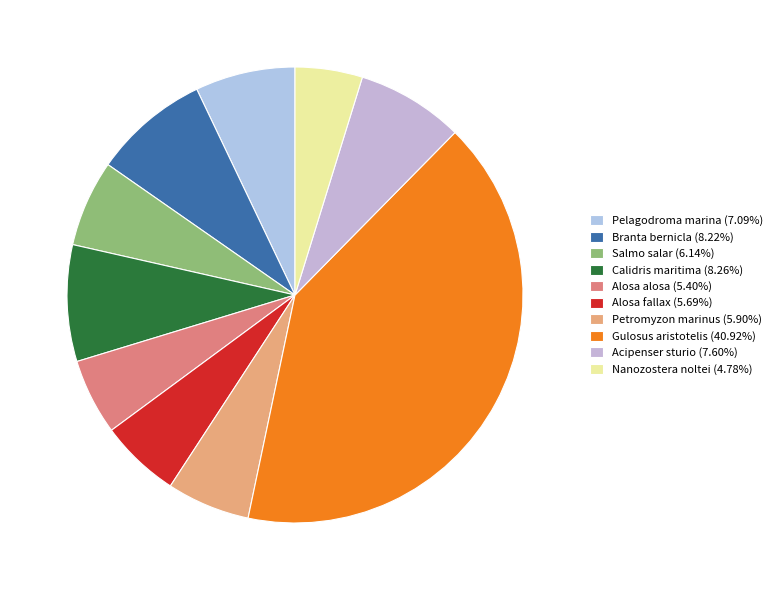

Rank the categories by value from lowest to highest.

Nanozostera noltei, Alosa alosa, Alosa fallax, Petromyzon marinus, Salmo salar, Pelagodroma marina, Acipenser sturio, Branta bernicla, Calidris maritima, Gulosus aristotelis